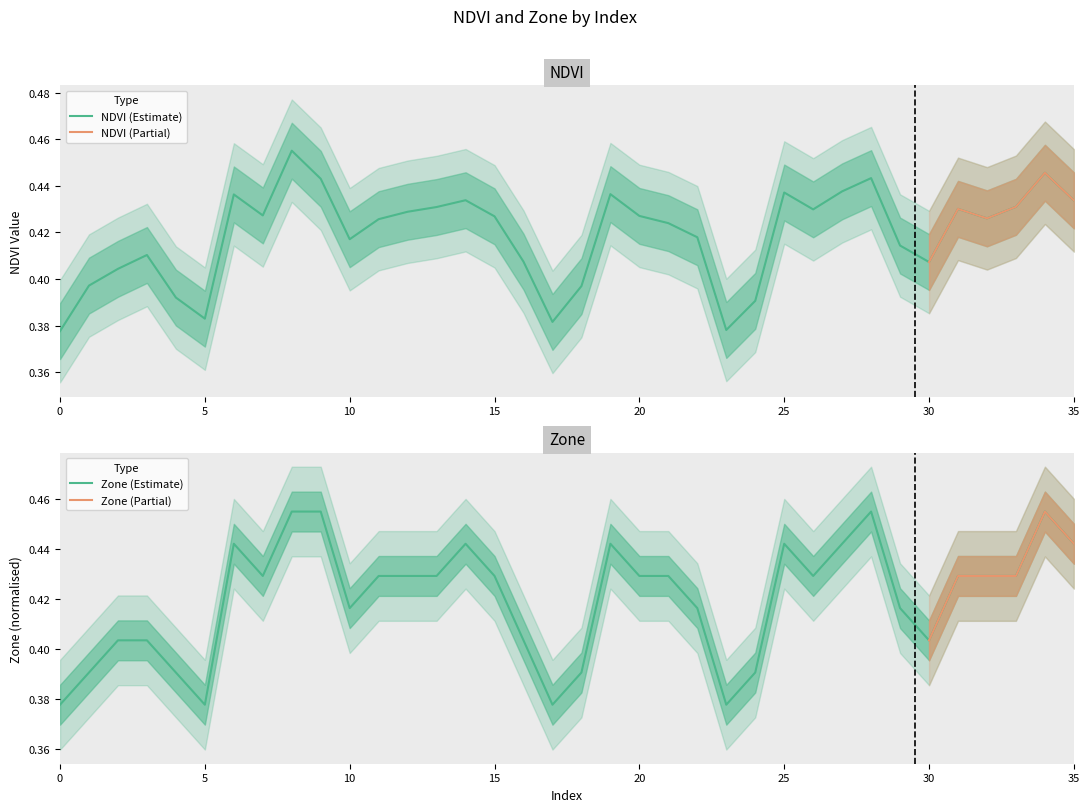

At which category is the sum across all series the highest?

8